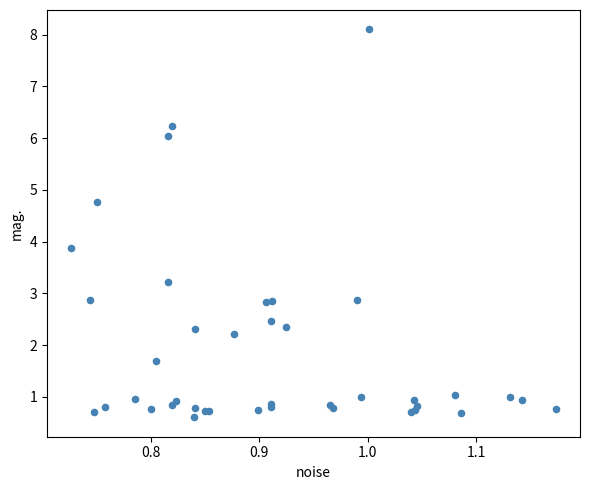

What Y value in the scatter plot is closest to 4?

3.9